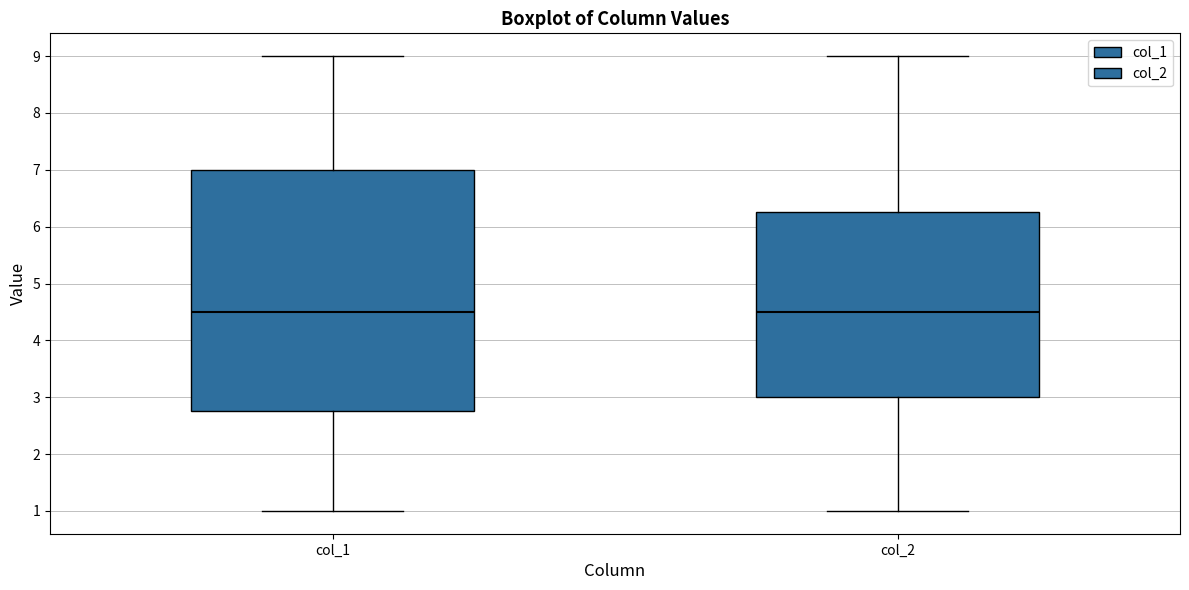

Reading left to right, transcribe this box plot: for each box, give where its median line is, the range the box spans, and where its two whiskers end, as read against the y-axis. The values are not printed on the chart, so give them approximately, as read against the axis.

col_1: median 4.5, box 2.8 to 7.0, whiskers 1.0 to 9.0
col_2: median 4.5, box 3.0 to 6.3, whiskers 1.0 to 9.0